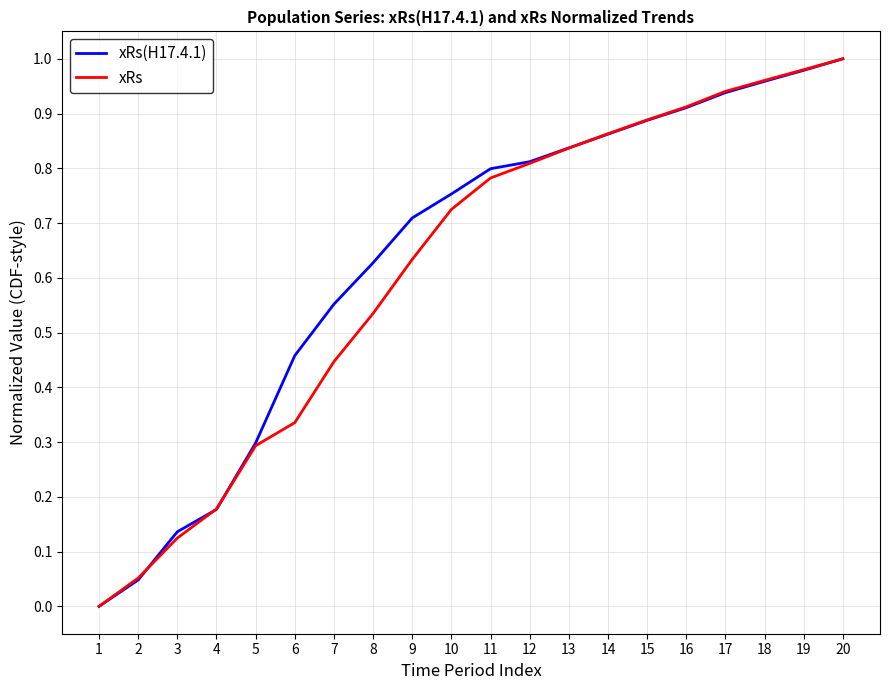

What is the total value across all series at 17?

1.9